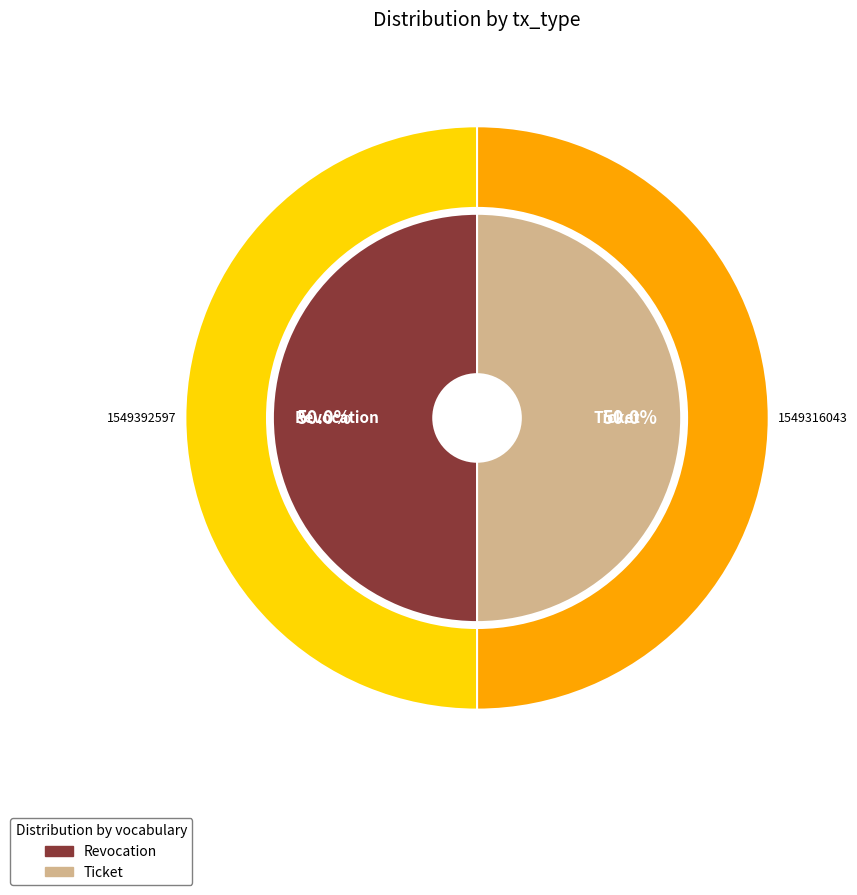

How much of the chart is everything except Revocation?

50.0%